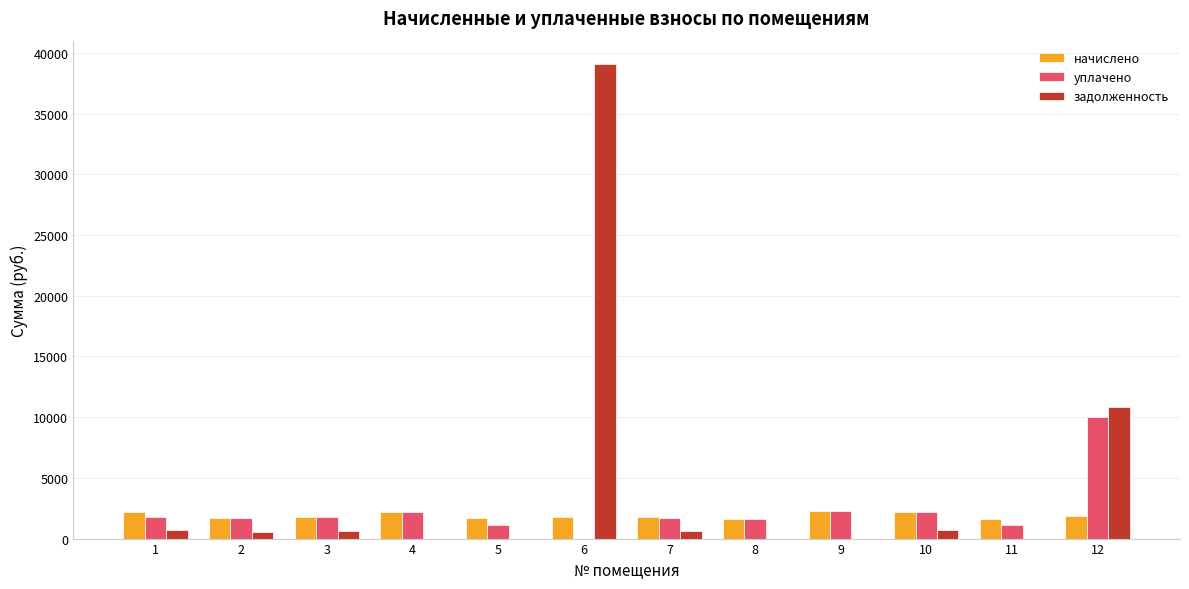

What is the maximum value for уплачено?

10006.9